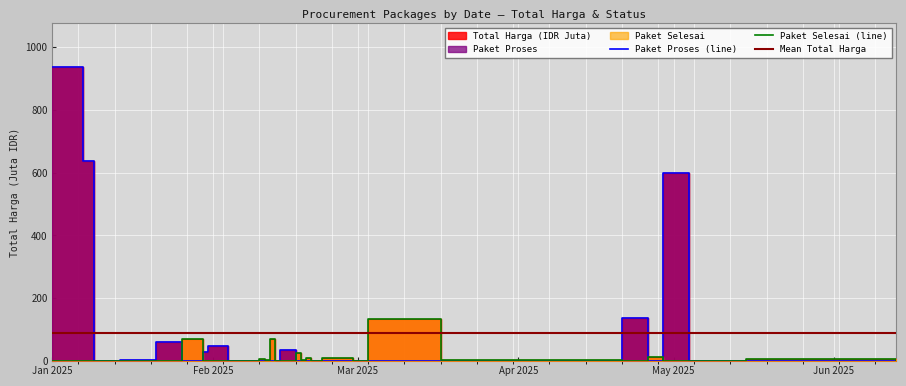

What is the sum of all paket_proses values?

2483.5